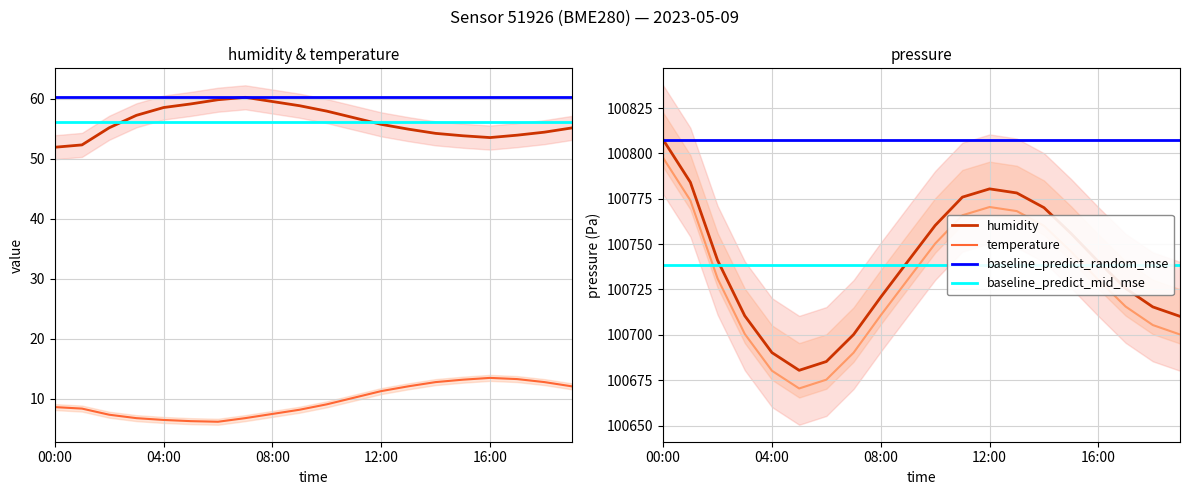

The value of temperature at 13:00 is 12.1. True or false?

True